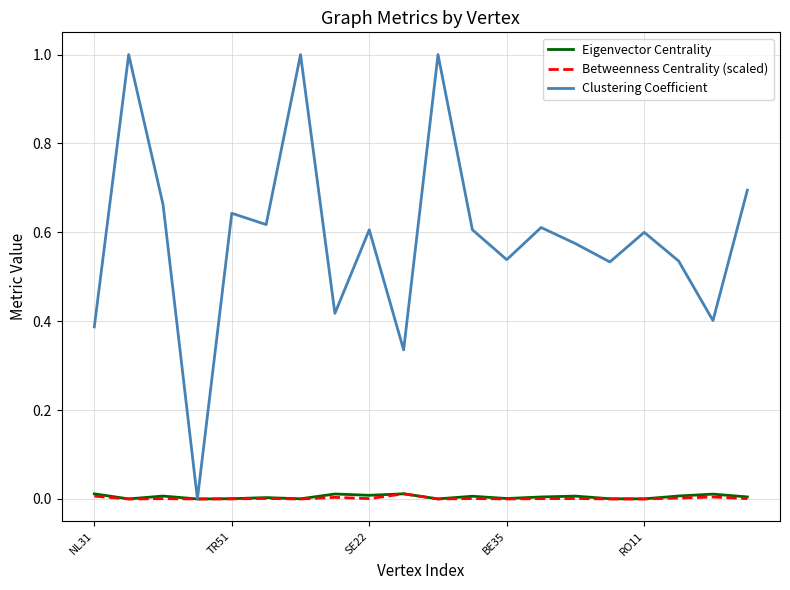

What is the greatest value displayed?

1.0